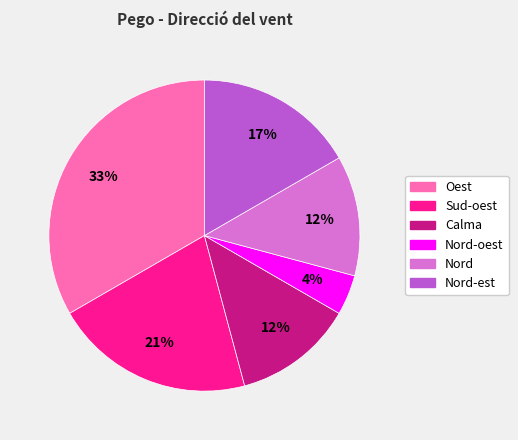

Is it true that Oest is 11% of the pie?

False